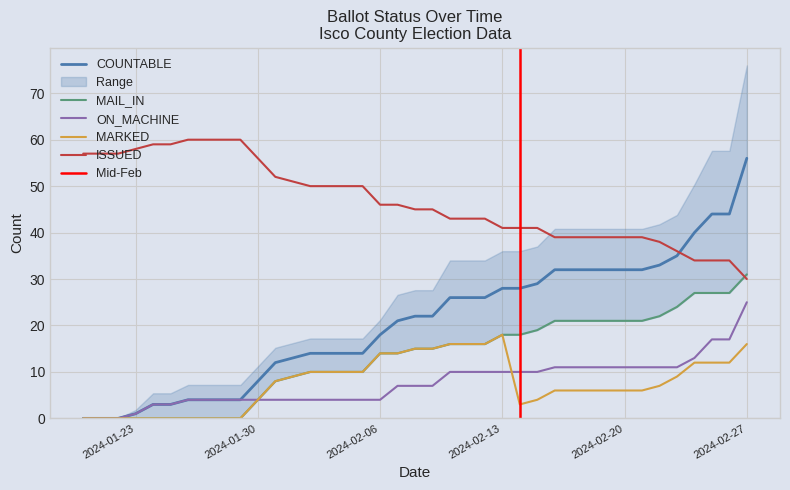

True or false: MAIL_IN has more than 0 interior local peaks.

False